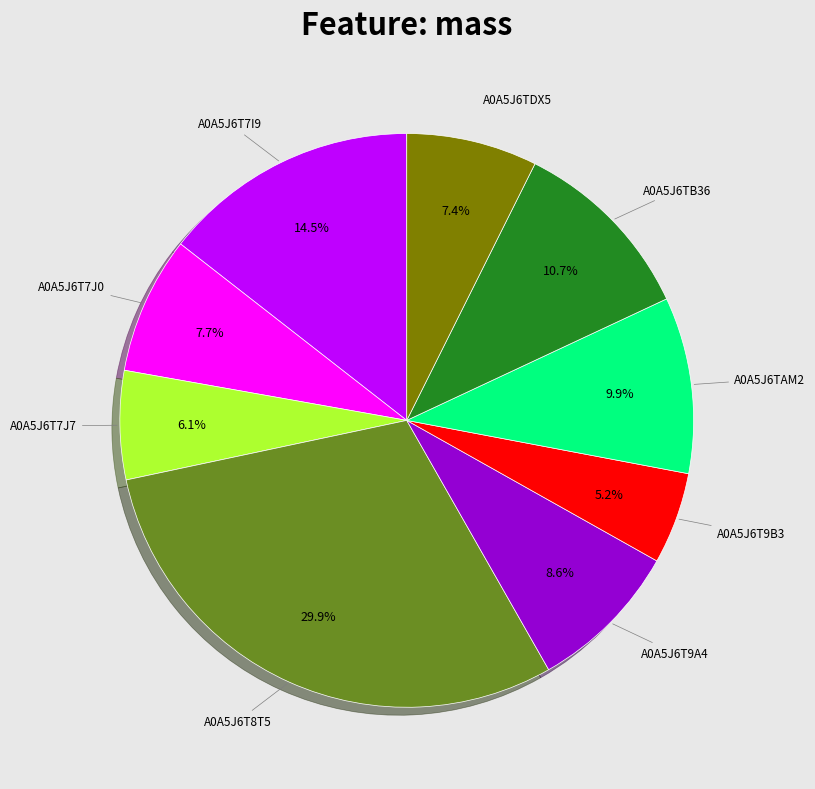

Does any single category account for the majority?

No